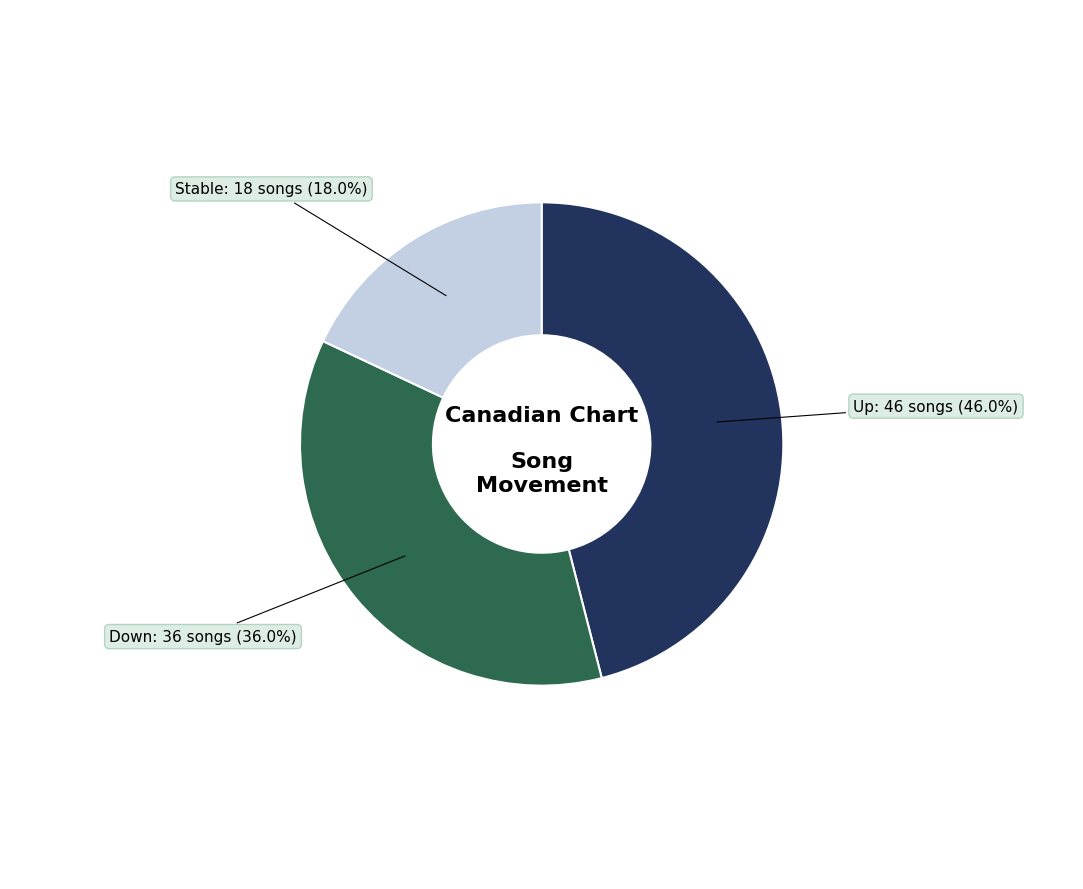

Does any single category account for the majority?

No